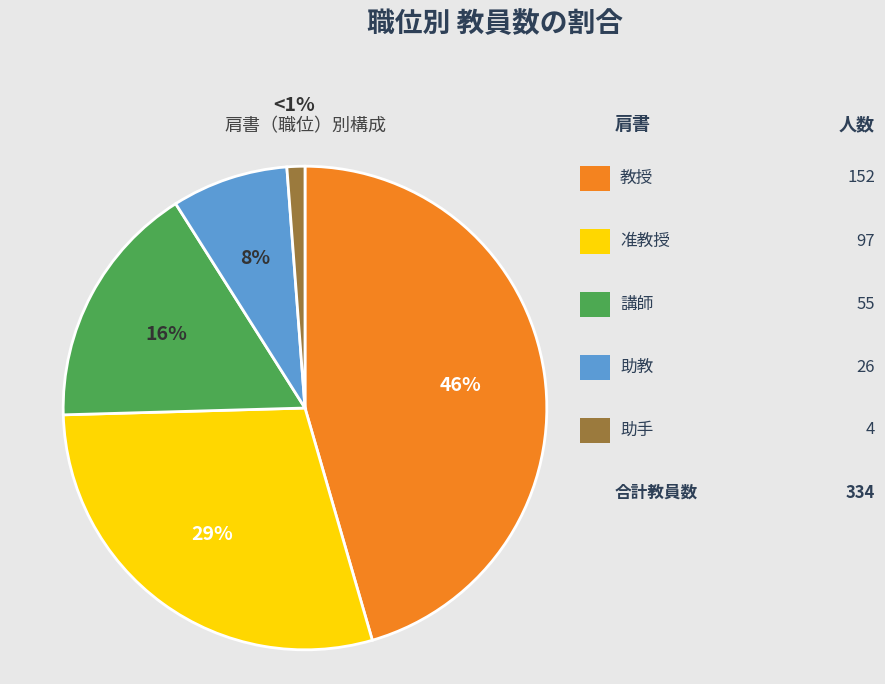

Is there any slice that represents more than half of the pie?

No